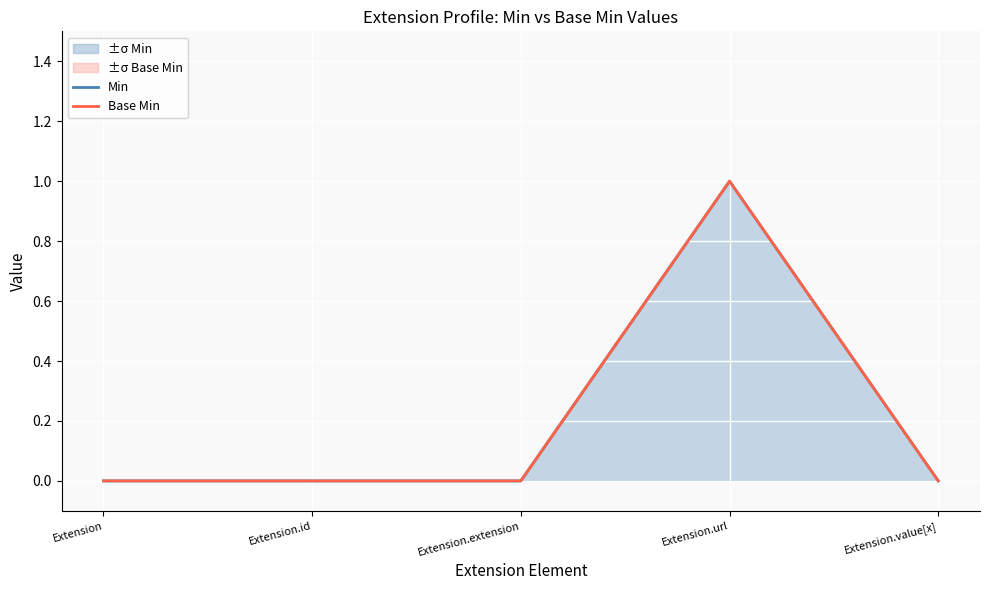

Rank the series at Extension from highest to lowest value.

Min, Base Min